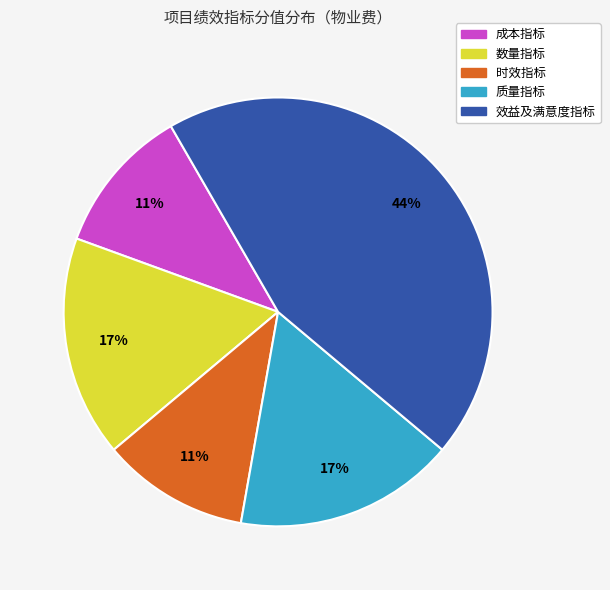

Is there a majority slice in this chart?

No